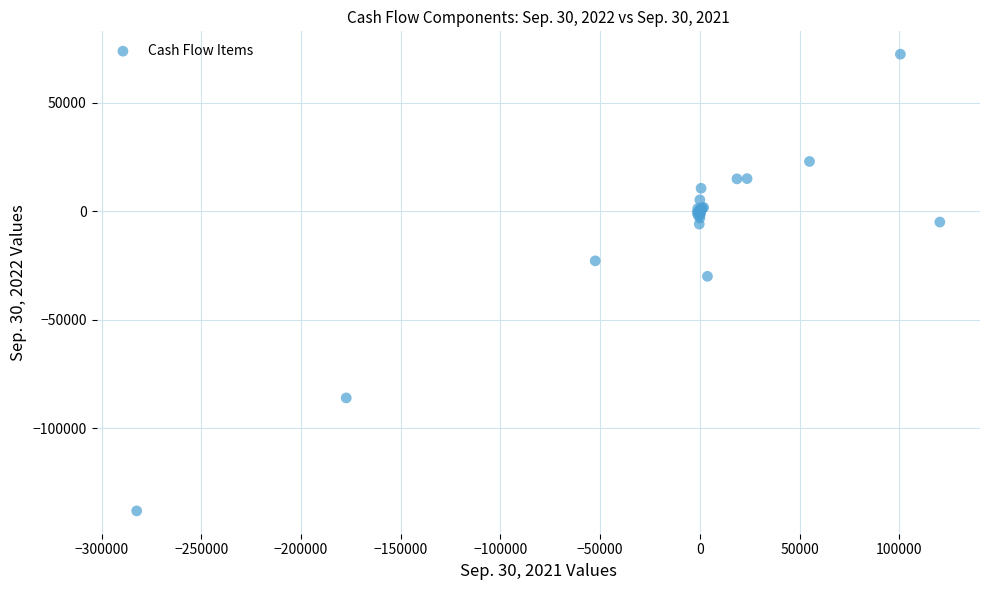

What Y value in the scatter plot is closest to -32851?

-29997